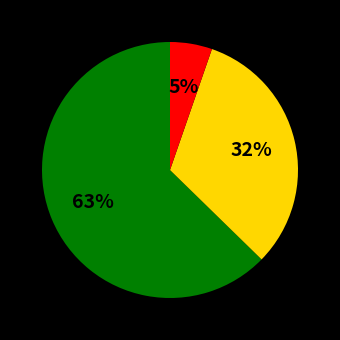

To the nearest percent, what is the average slice percentage?

33%